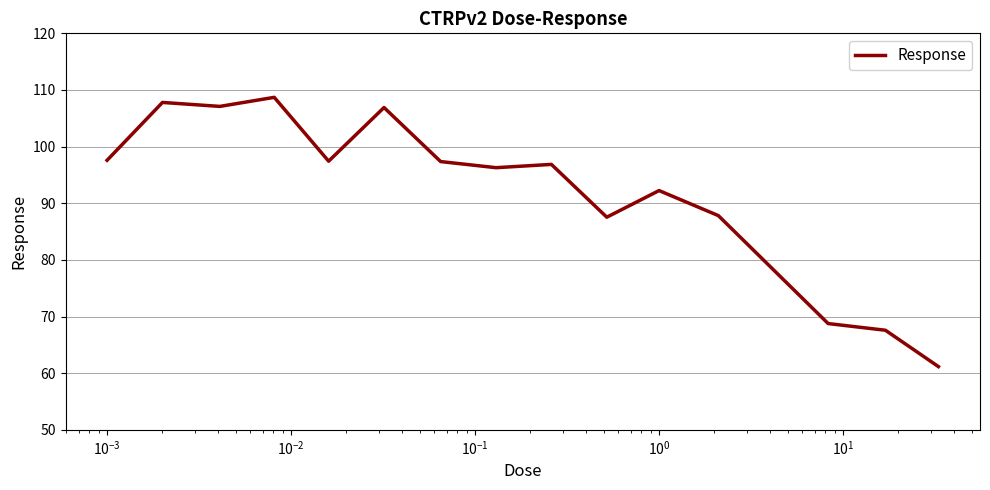

What is the difference between the maximum and minimum values?

47.5